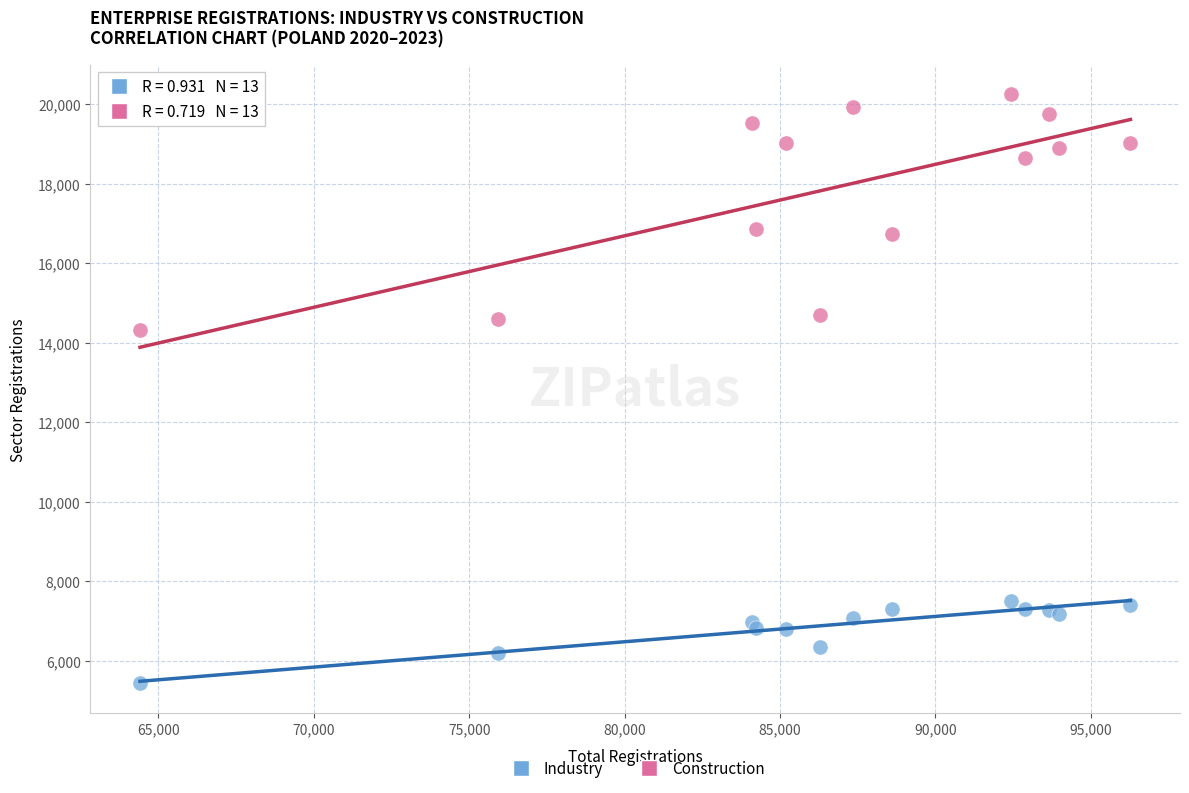

Across all series, what Y value is closest to 12838?

14324